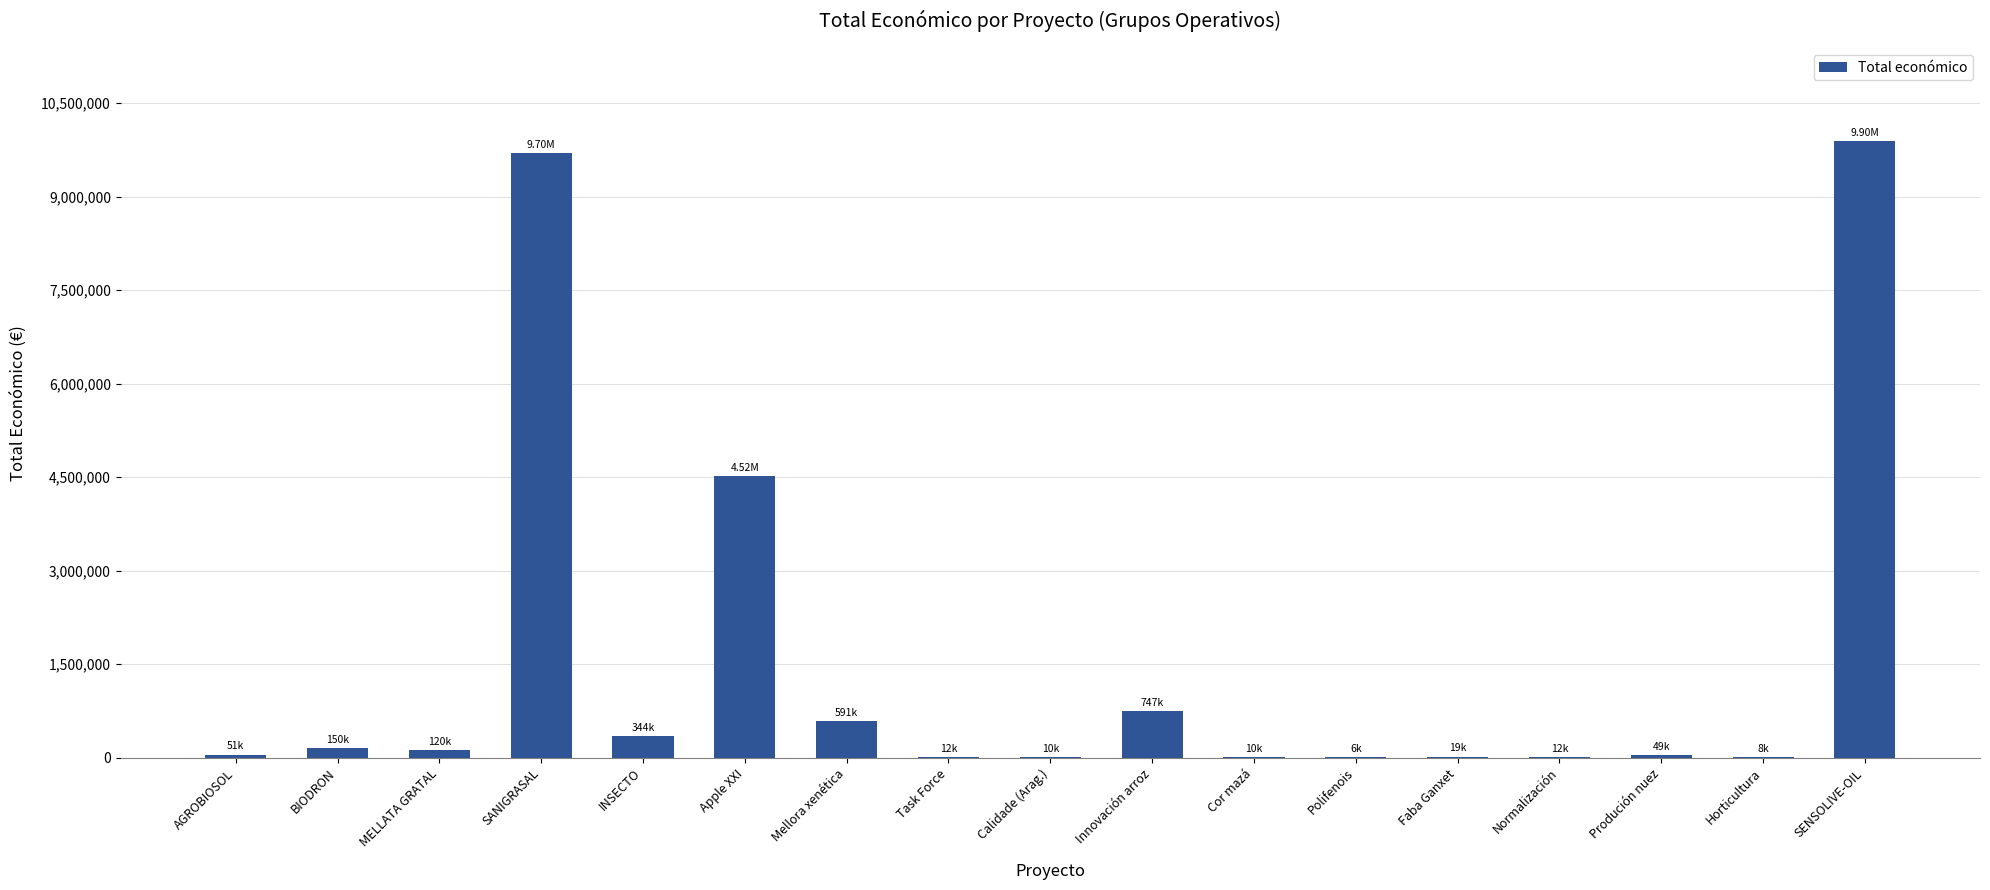

What is the sum of the values at Apple XXI and Innovación arroz?

5267316